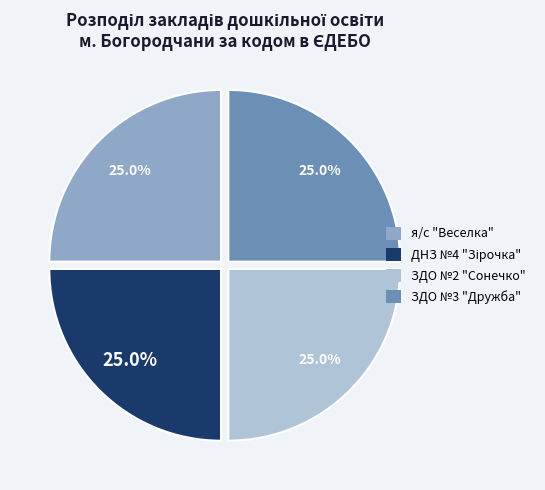

What portion of the pie excludes ЗДО №2 "Сонечко"?

75.0%